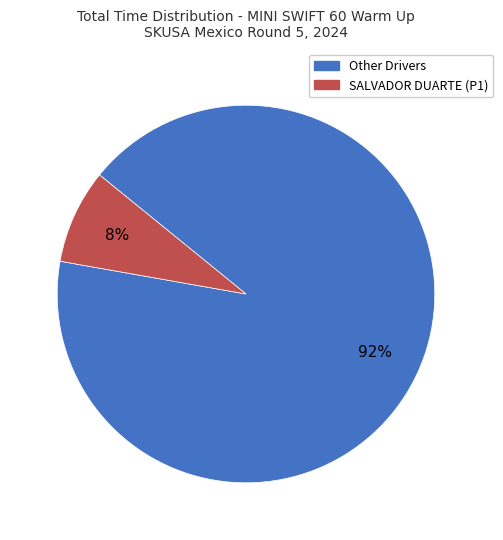

To the nearest percent, what is the average slice percentage?

50%